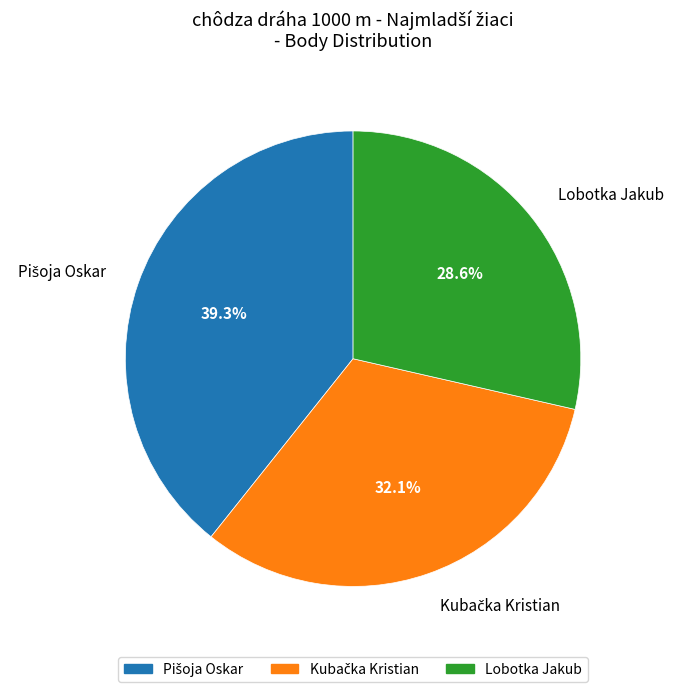

Which category has the smallest portion of the pie?

Lobotka Jakub